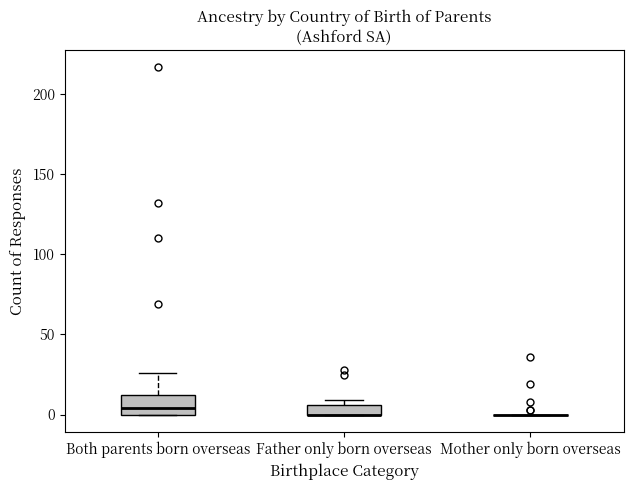

Where does the upper whisker of the box for Both parents born overseas end on the y-axis? The values are not printed on the chart, so give them approximately, as read against the axis.

25